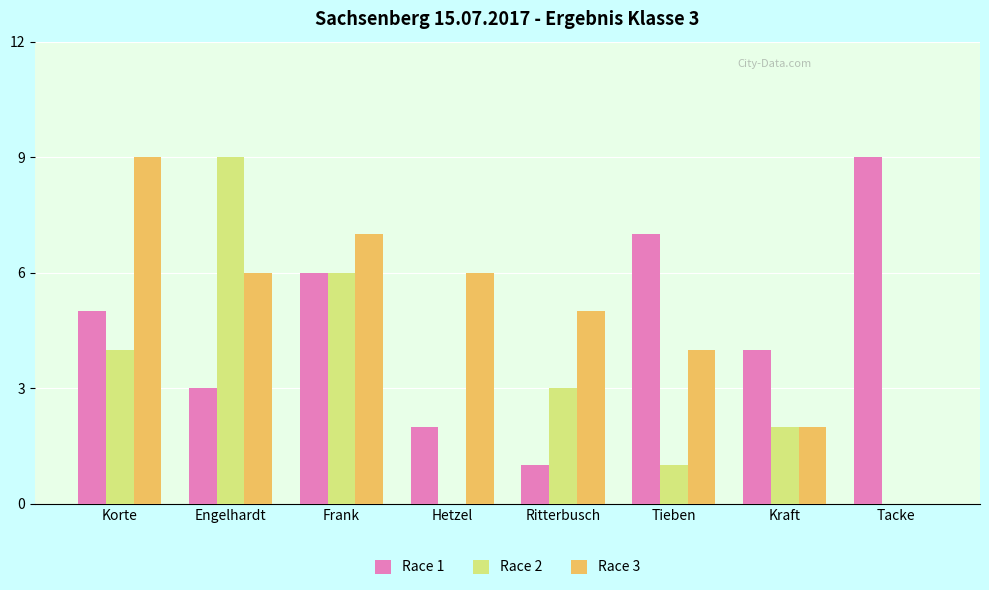

How many values in Race 3 are above zero?

7